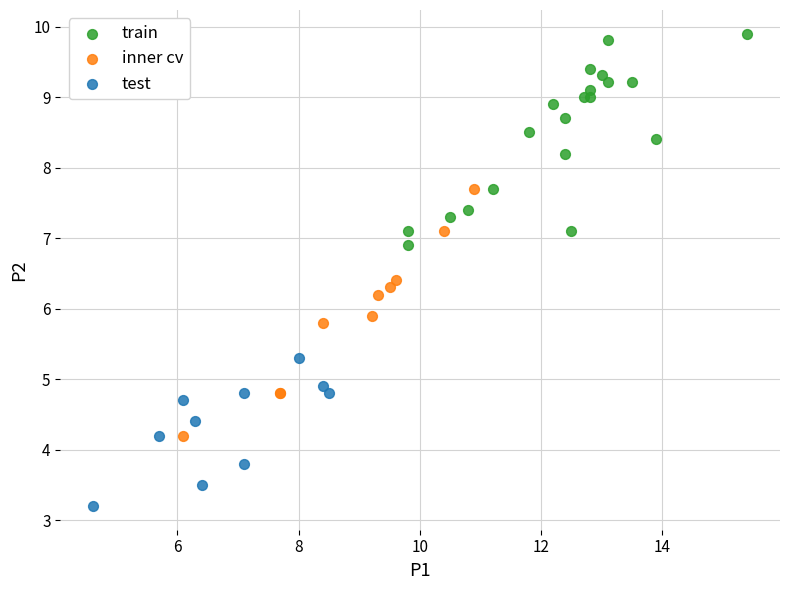

Which series has the widest spread of Y values?

inner cv